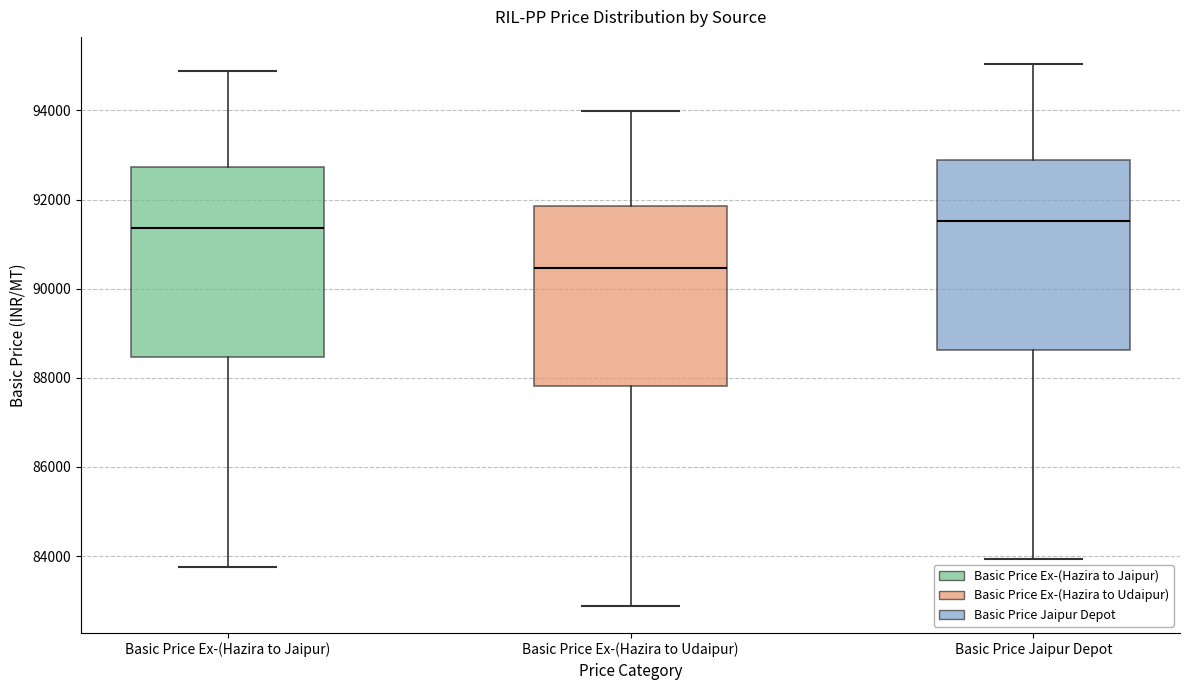

Reading left to right, transcribe this box plot: for each box, give where its median line is, the range the box spans, and where its two whiskers end, as read against the y-axis. The values are not printed on the chart, so give them approximately, as read against the axis.

Basic Price Ex-(Hazira to Jaipur): median 91400, box 88400 to 92800, whiskers 83800 to 94800
Basic Price Ex-(Hazira to Udaipur): median 90400, box 87800 to 91800, whiskers 82800 to 94000
Basic Price Jaipur Depot: median 91600, box 88600 to 92800, whiskers 84000 to 95000